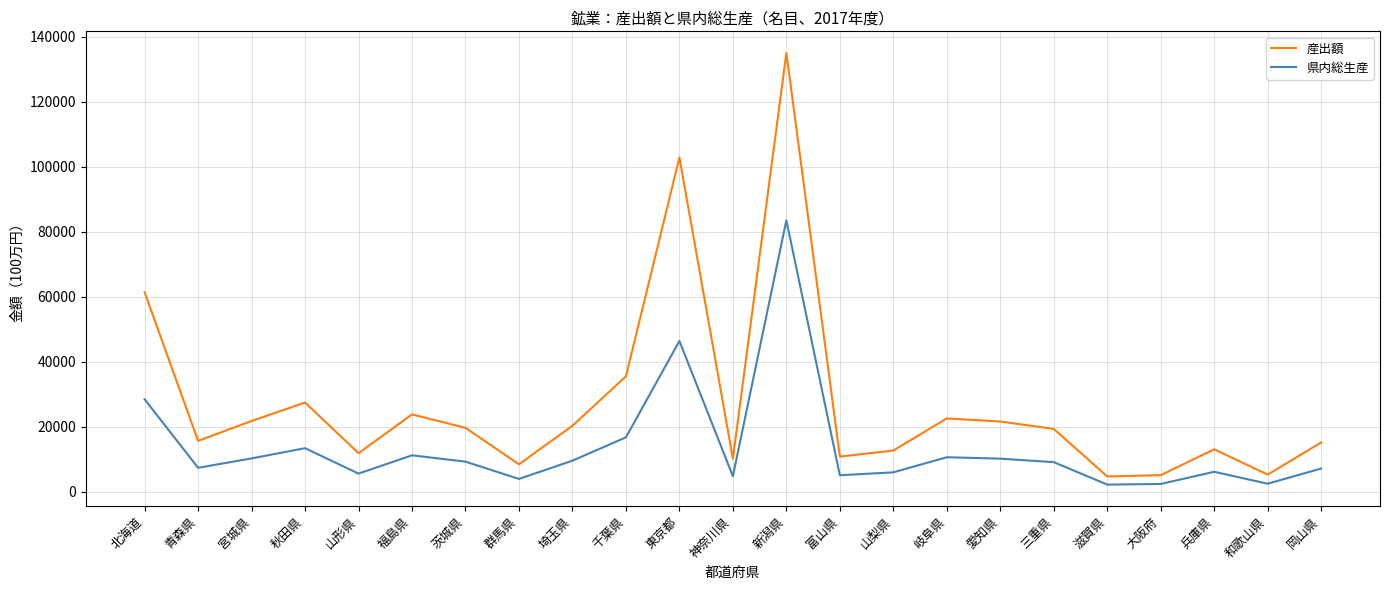

Count the number of data series in this chart.

2